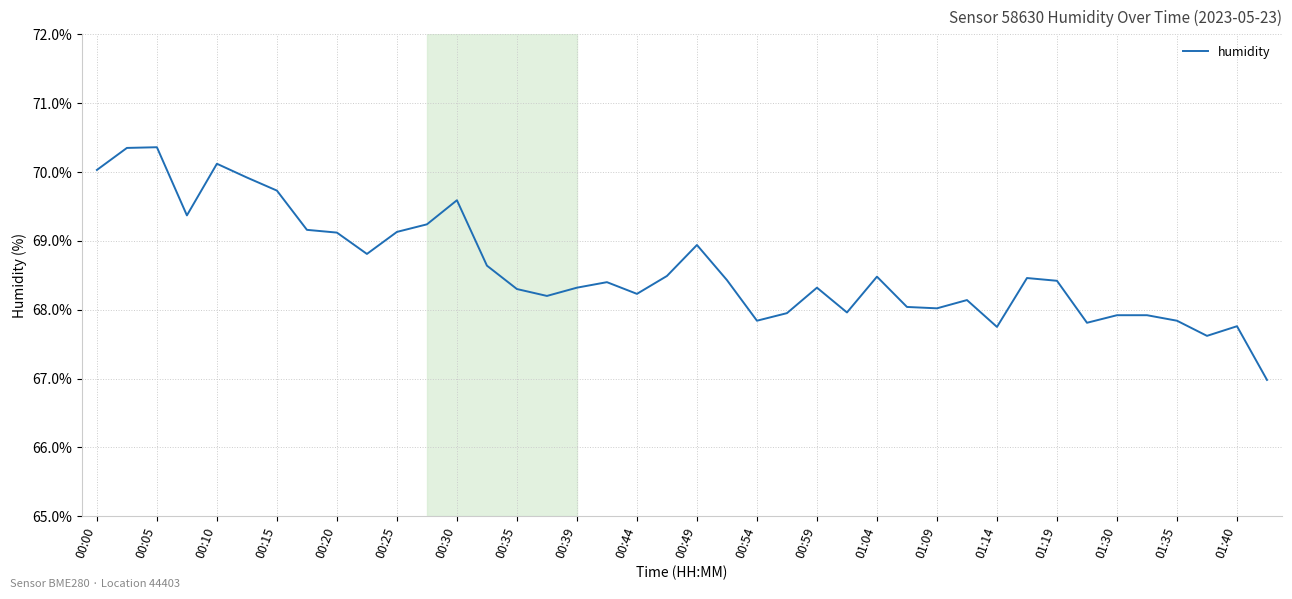

What is the minimum value shown in the chart?

67.0